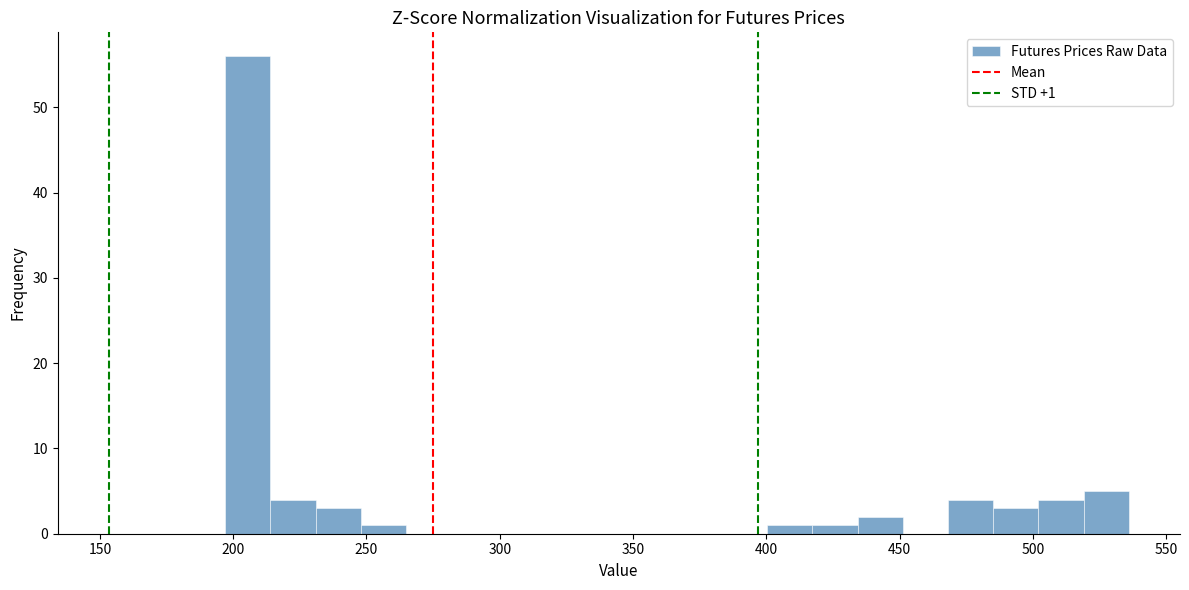

Read against the x-axis, roughly where is the centre of the tallest bar?

205